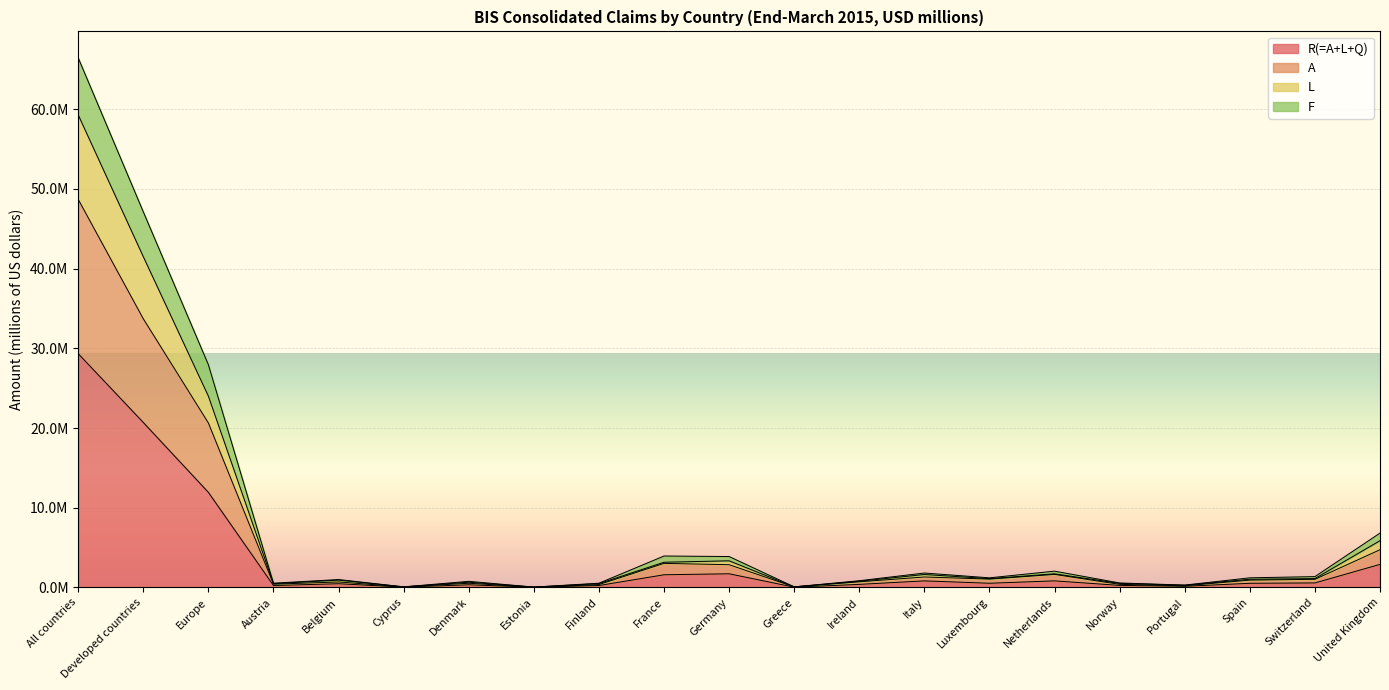

At how many categories does at least one series exceed 19722506?

3